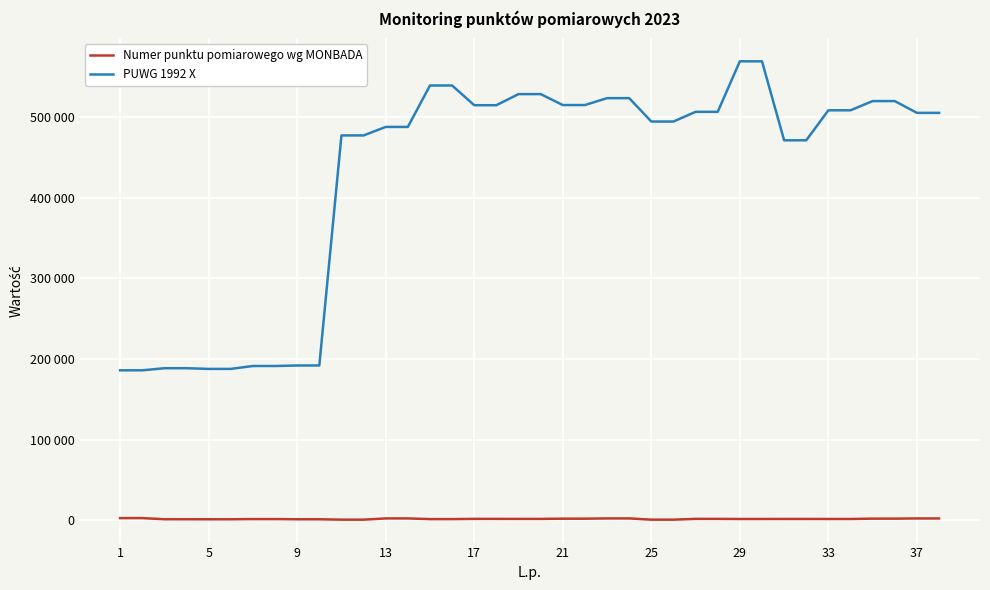

What are all the series names shown in the legend?

Numer punktu pomiarowego wg MONBADA, PUWG 1992 X